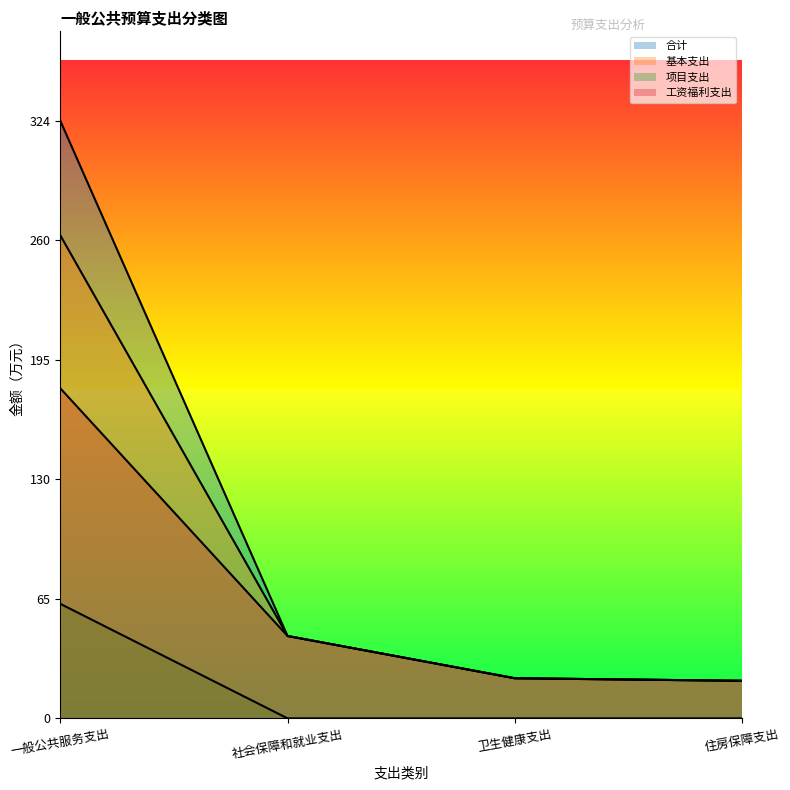

Reading right to left, list all the values displayed in this chart.

合计: 住房保障支出=20.4	卫生健康支出=21.8	社会保障和就业支出=44.8	一般公共服务支出=324.5
基本支出: 住房保障支出=20.4	卫生健康支出=21.8	社会保障和就业支出=44.8	一般公共服务支出=262.3
项目支出: 住房保障支出=0.0	卫生健康支出=0.0	社会保障和就业支出=0.0	一般公共服务支出=62.2
工资福利支出: 住房保障支出=20.4	卫生健康支出=21.8	社会保障和就业支出=44.8	一般公共服务支出=179.2